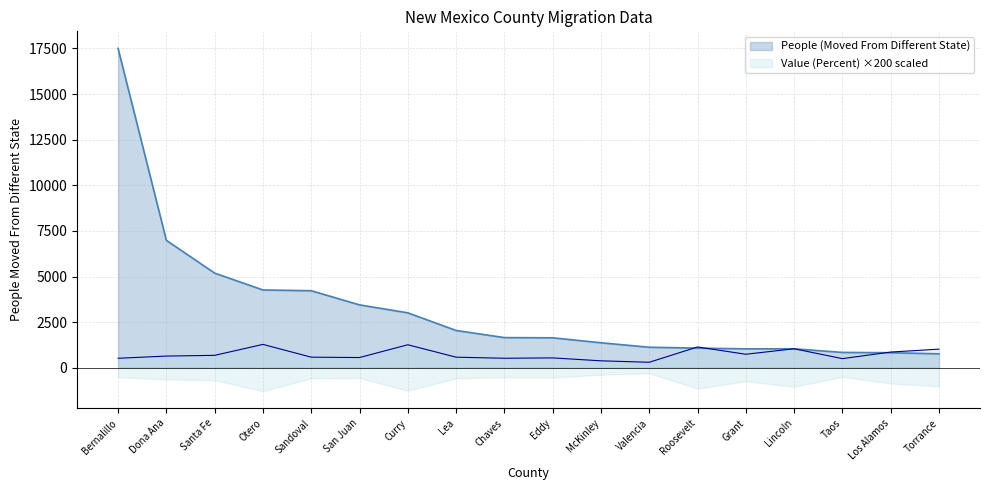

What is the sum of the Value (Percent) values at Chaves and Bernalillo?

1040.0